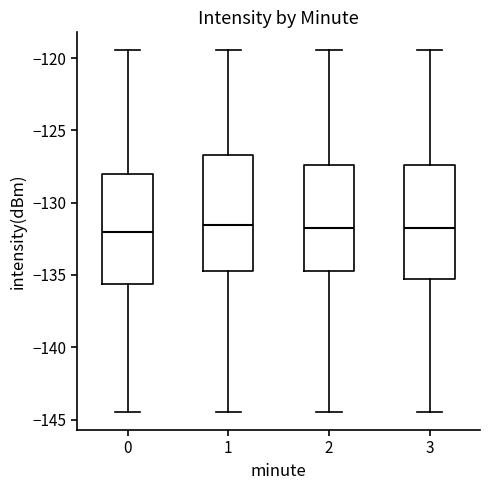

Reading left to right, read every box against the y-axis: the position of its median line, the range the box covers, and the ends of its whiskers. The values are not printed on the chart, so give them approximately, as read against the axis.

0: median -132.0, box -135.5 to -128.0, whiskers -144.5 to -119.5
1: median -131.5, box -134.5 to -126.5, whiskers -144.5 to -119.5
2: median -132.0, box -134.5 to -127.5, whiskers -144.5 to -119.5
3: median -132.0, box -135.5 to -127.5, whiskers -144.5 to -119.5